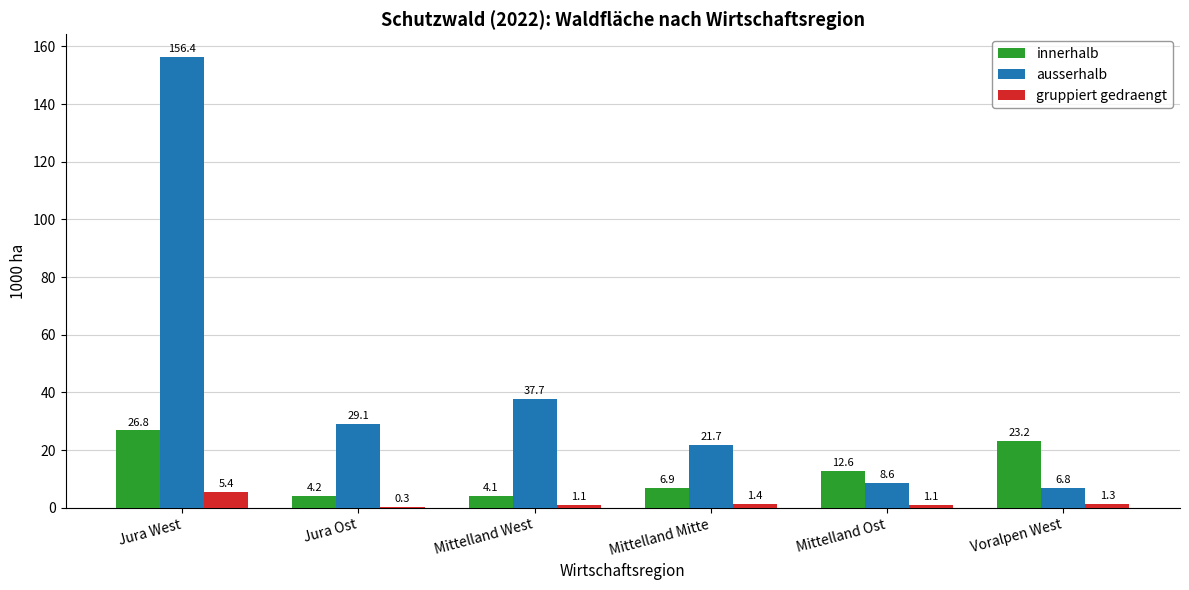

Where is ausserhalb nearest to the value 81?

Mittelland West